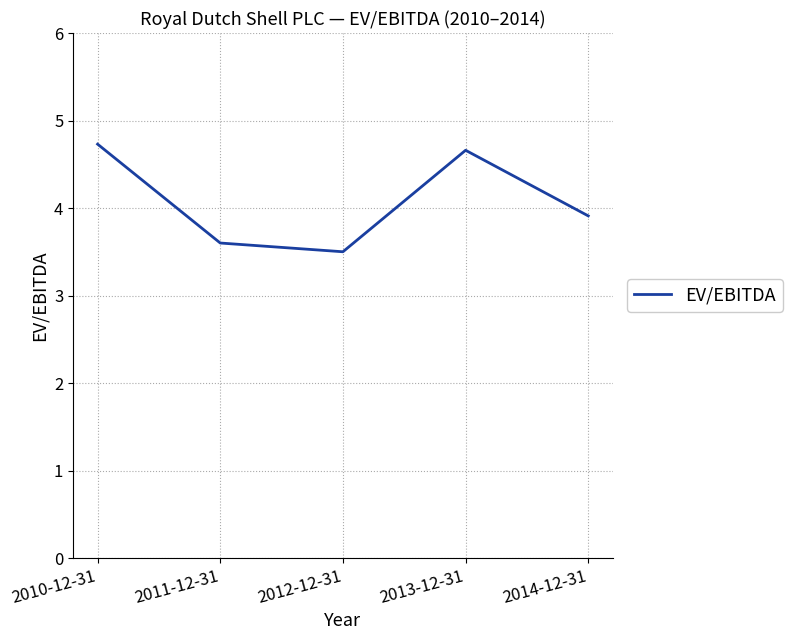

What position from the left is 2013-12-31?

4